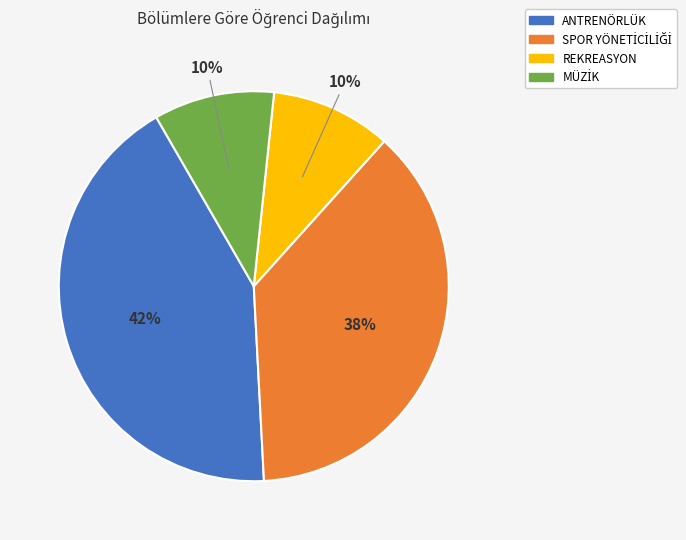

Approximately how many times larger is the value at ANTRENÖRLÜK compared to REKREASYON?

4.2